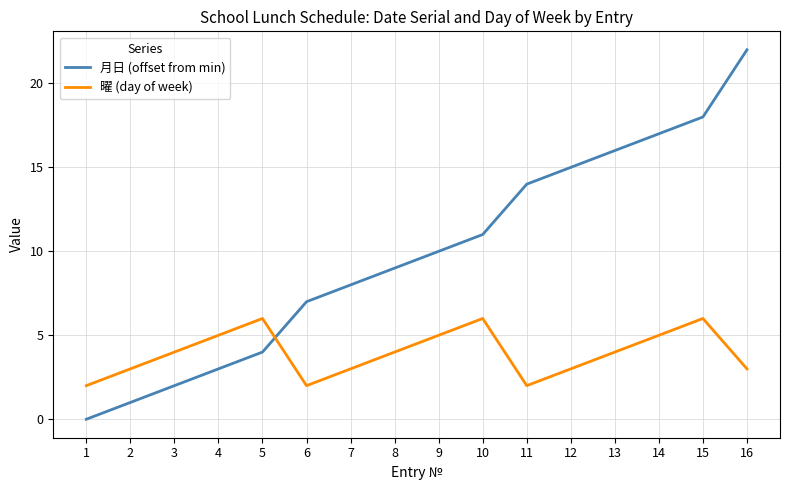

Does the chart have visible grid lines?

Yes